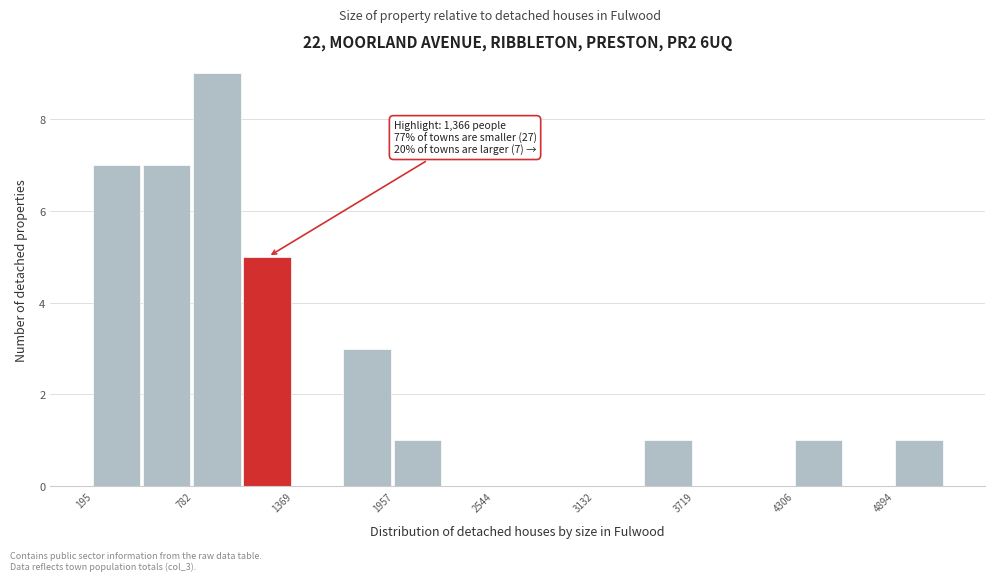

Around what value on the x-axis is the tallest bar? Give the approximate position of its centre, as read against the axis.

900